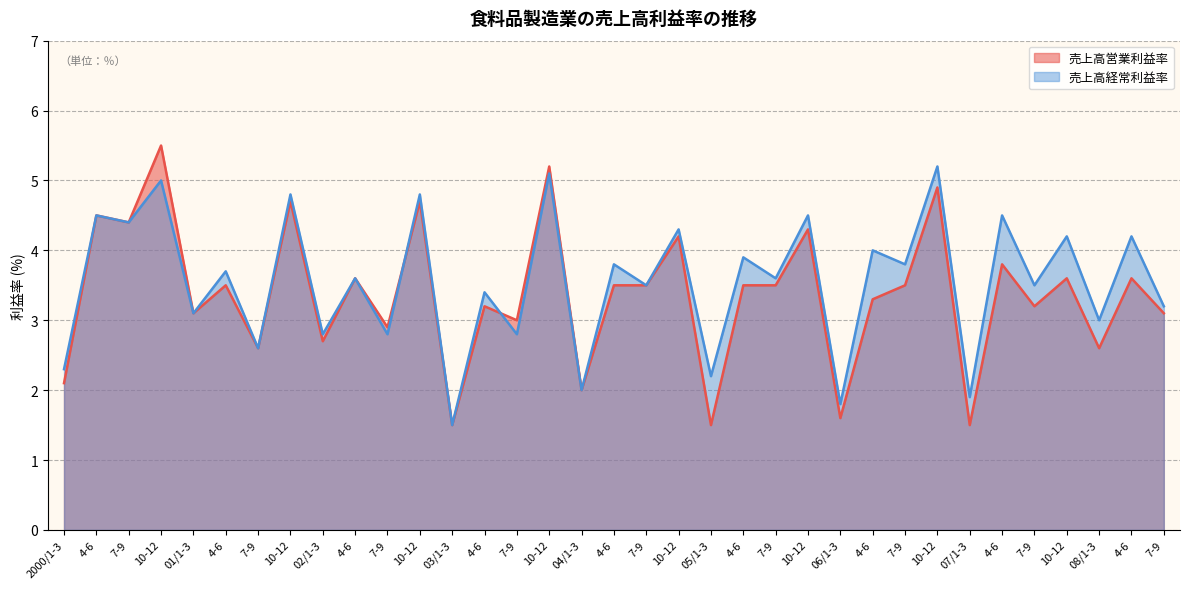

At which category does 売上高営業利益率 reach its first local valley?

7-9